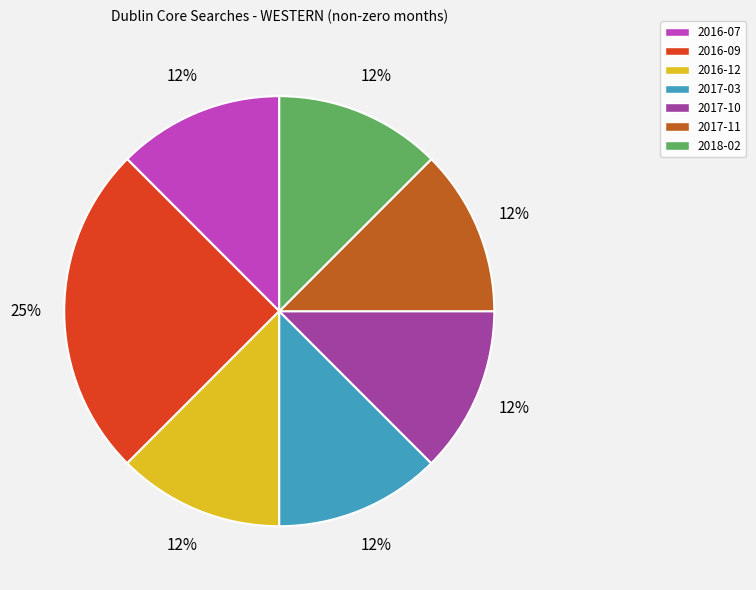

Is it true that 2017-03 is 27% of the pie?

False